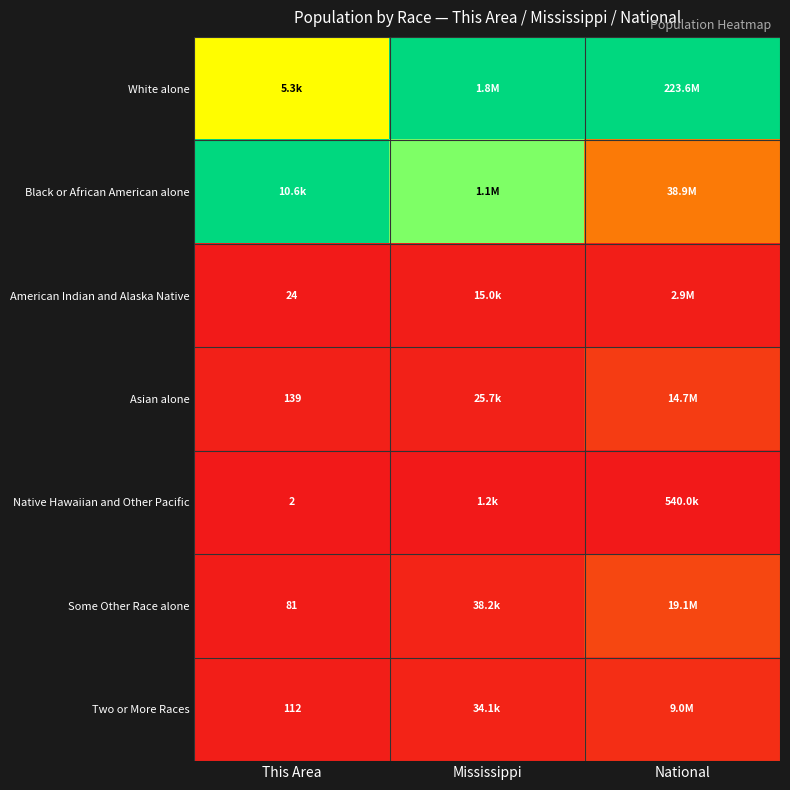

The value of Some Other Race alone at National is 0.0. True or false?

False